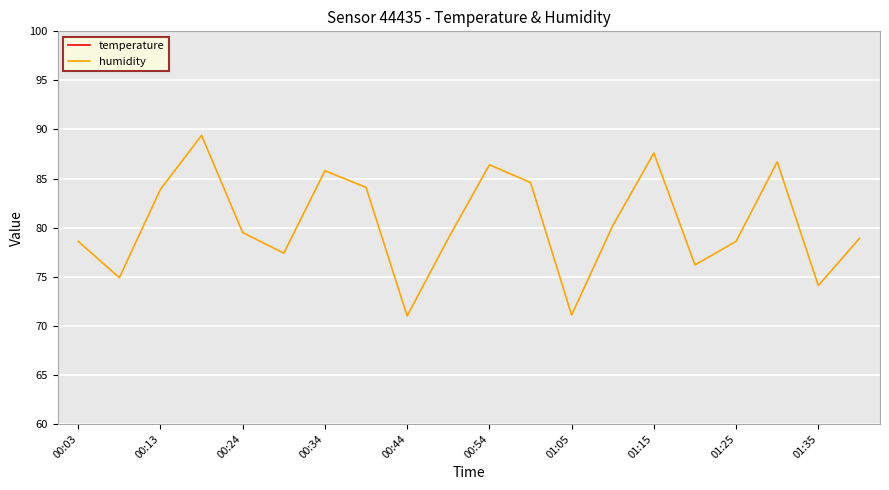

What is the lowest value of the temperature series?

27.6